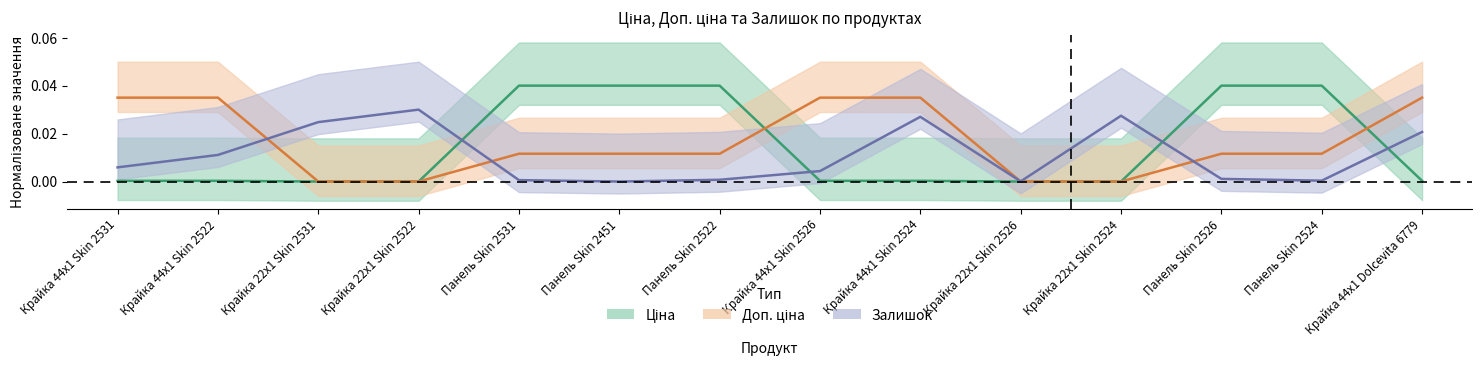

Reading right to left, list all the values displayed in this chart.

Ціна: Крайка 44x1 Dolcevita 6779=0.0	Панель Skin 2524=0.0	Панель Skin 2526=0.0	Крайка 22x1 Skin 2524=0.0	Крайка 22x1 Skin 2526=0.0	Крайка 44x1 Skin 2524=0.0	Крайка 44x1 Skin 2526=0.0	Панель Skin 2522=0.0	Панель Skin 2451=0.0	Панель Skin 2531=0.0	Крайка 22x1 Skin 2522=0.0	Крайка 22x1 Skin 2531=0.0	Крайка 44x1 Skin 2522=0.0	Крайка 44x1 Skin 2531=0.0
Доп. ціна: Крайка 44x1 Dolcevita 6779=0.0	Панель Skin 2524=0.0	Панель Skin 2526=0.0	Крайка 22x1 Skin 2524=0.0	Крайка 22x1 Skin 2526=0.0	Крайка 44x1 Skin 2524=0.0	Крайка 44x1 Skin 2526=0.0	Панель Skin 2522=0.0	Панель Skin 2451=0.0	Панель Skin 2531=0.0	Крайка 22x1 Skin 2522=0.0	Крайка 22x1 Skin 2531=0.0	Крайка 44x1 Skin 2522=0.0	Крайка 44x1 Skin 2531=0.0
Залишок: Крайка 44x1 Dolcevita 6779=0.0	Панель Skin 2524=0.0	Панель Skin 2526=0.0	Крайка 22x1 Skin 2524=0.0	Крайка 22x1 Skin 2526=0.0	Крайка 44x1 Skin 2524=0.0	Крайка 44x1 Skin 2526=0.0	Панель Skin 2522=0.0	Панель Skin 2451=0.0	Панель Skin 2531=0.0	Крайка 22x1 Skin 2522=0.0	Крайка 22x1 Skin 2531=0.0	Крайка 44x1 Skin 2522=0.0	Крайка 44x1 Skin 2531=0.0